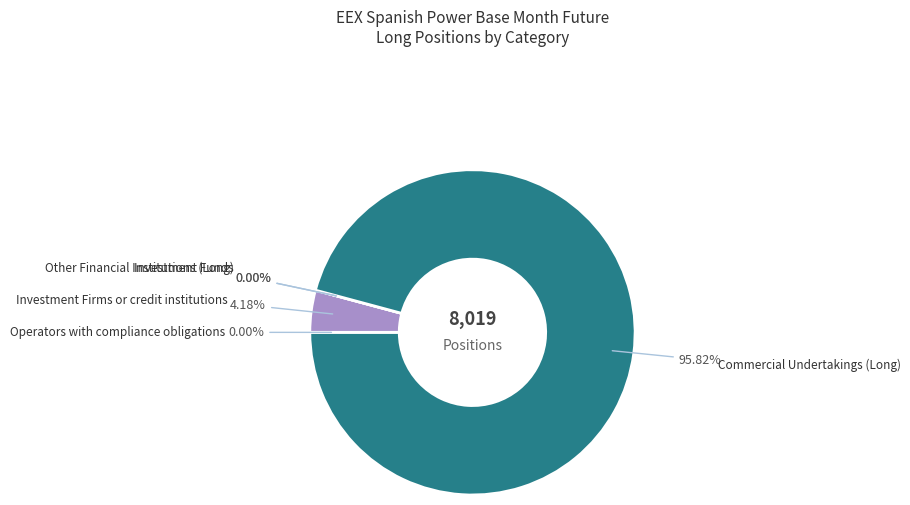

To the nearest percent, what is the difference between the largest and smallest slice percentages?

96%